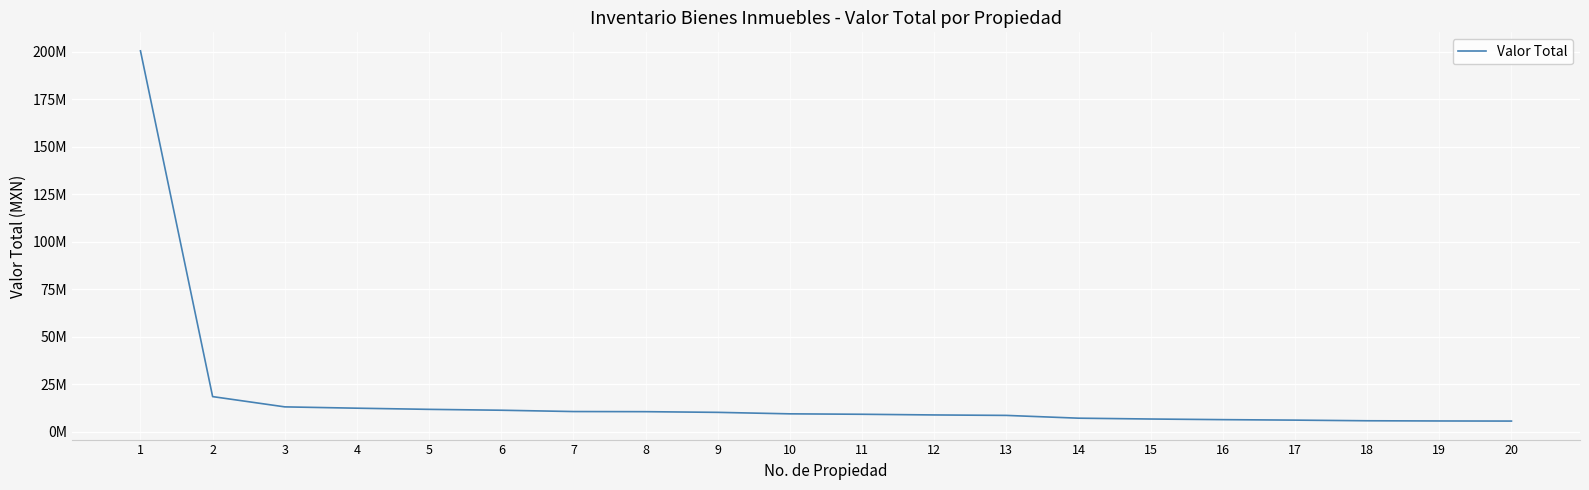

Is this an area chart (filled region under the line)?

No